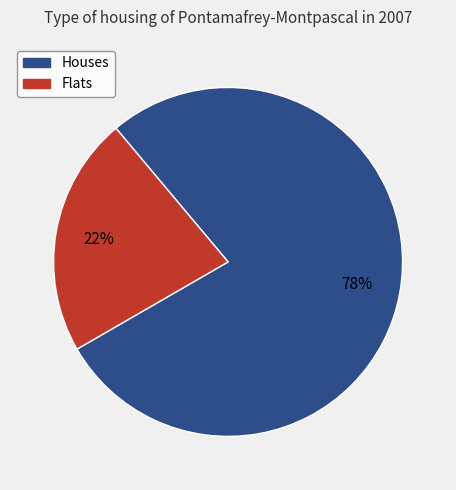

To the nearest percent, what is the average slice percentage?

50%